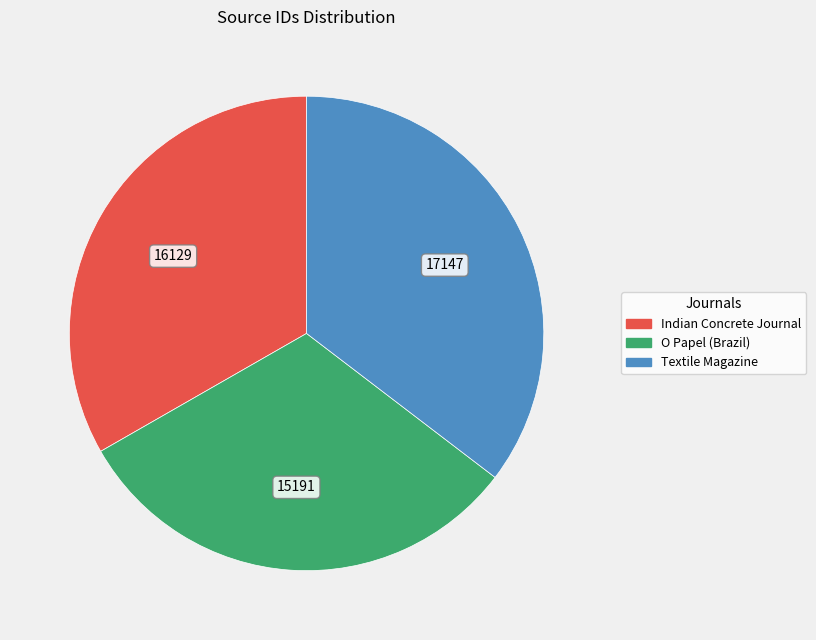

How many slices are in this pie chart?

3